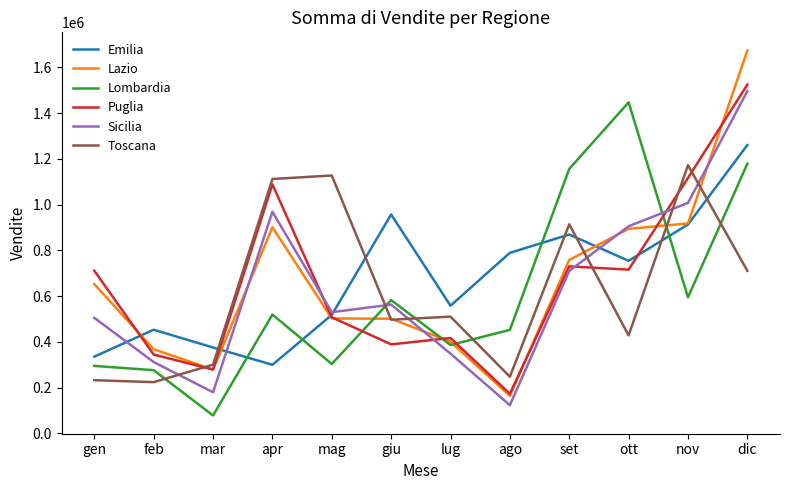

At which category does the chart reach its minimum across all series?

mar